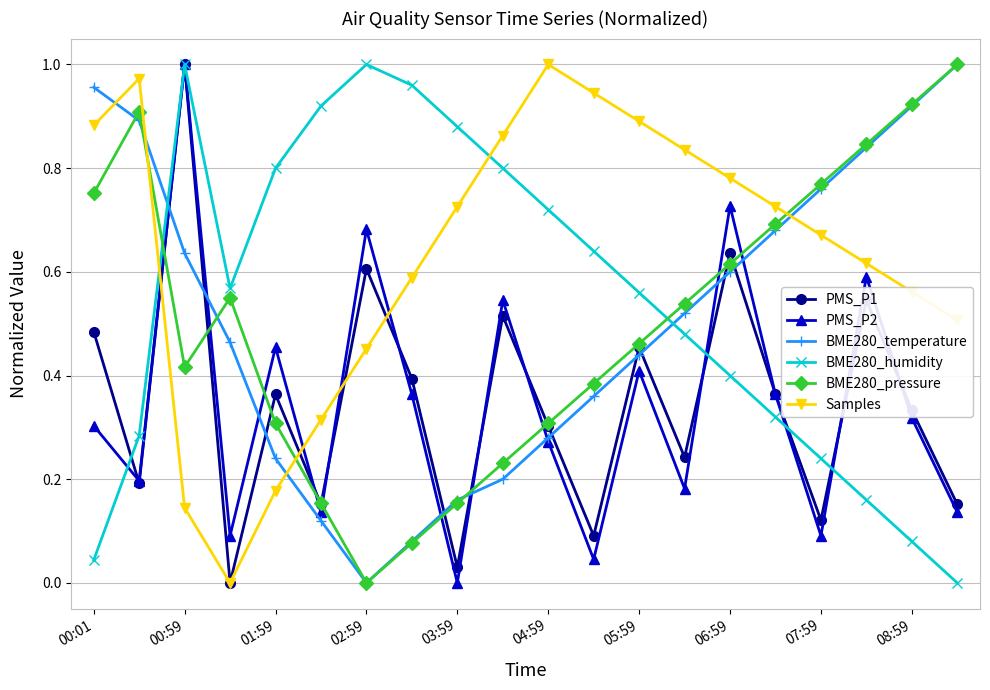

Which series has the largest total across all categories?

Samples